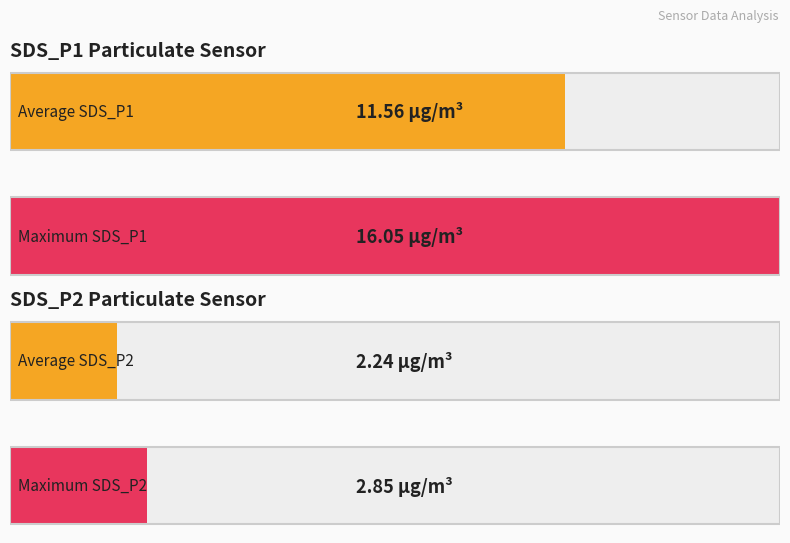

At 00:10, list the series in order from largest to smallest.

SDS_P1, SDS_P2